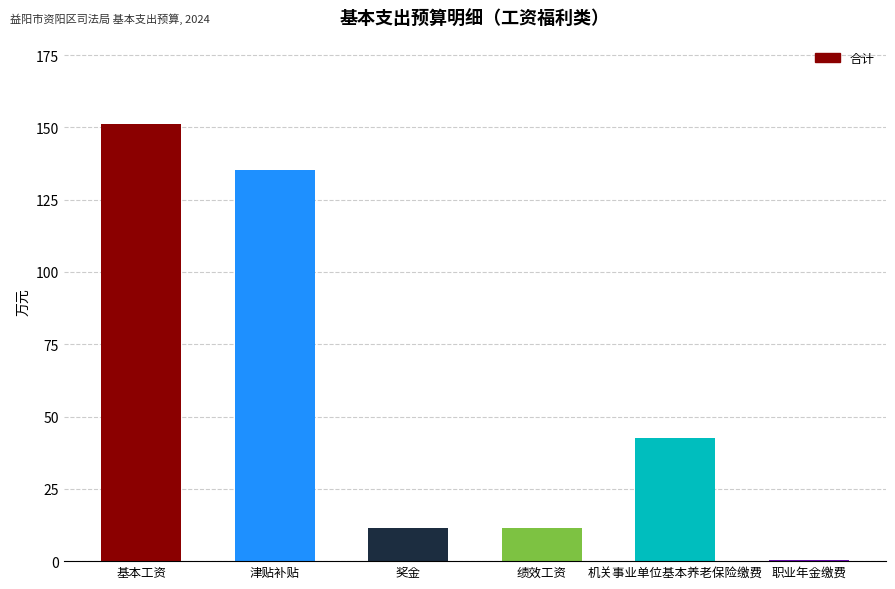

What is the sum of all values?

352.1